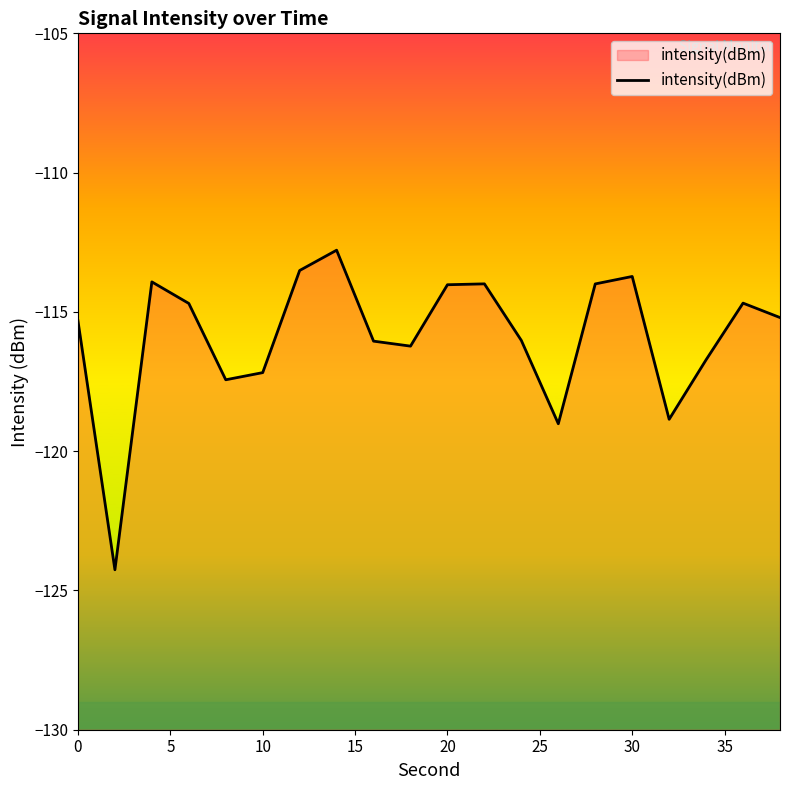

Is it true that the value at 10 is -117.2?

True